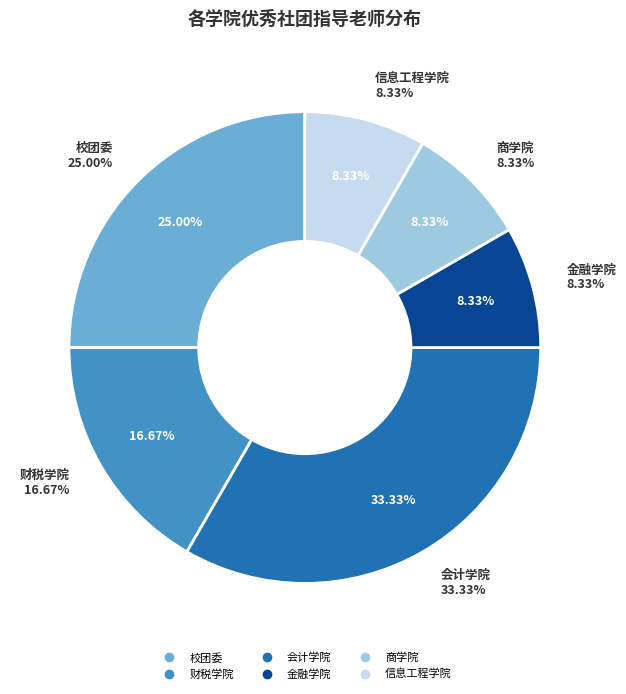

What percentage is the 金融学院 slice, to the nearest percent?

8%